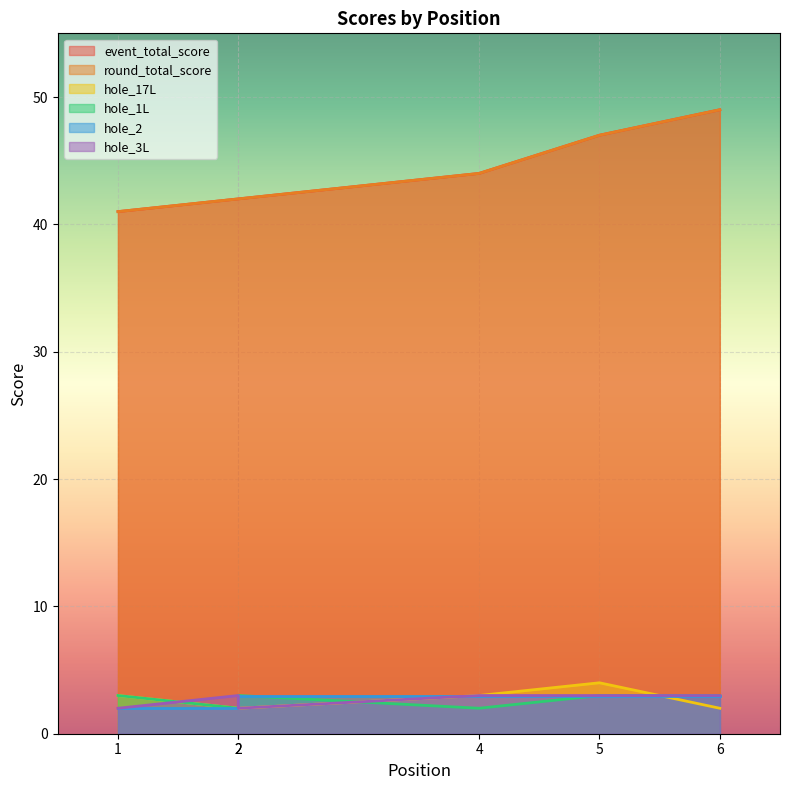

At which label does event_total_score first exceed 44?

5